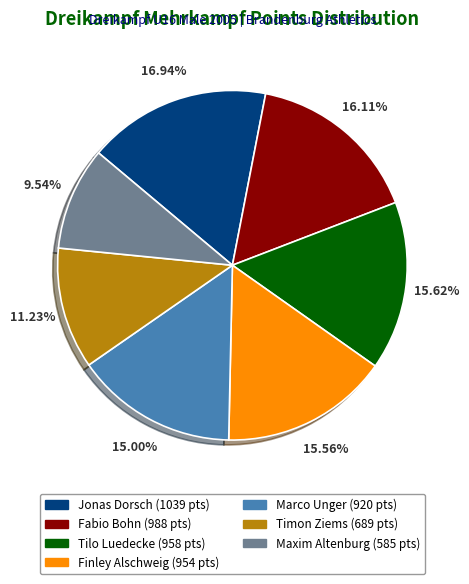

True or false: Jonas Dorsch accounts for 17% of the total.

True